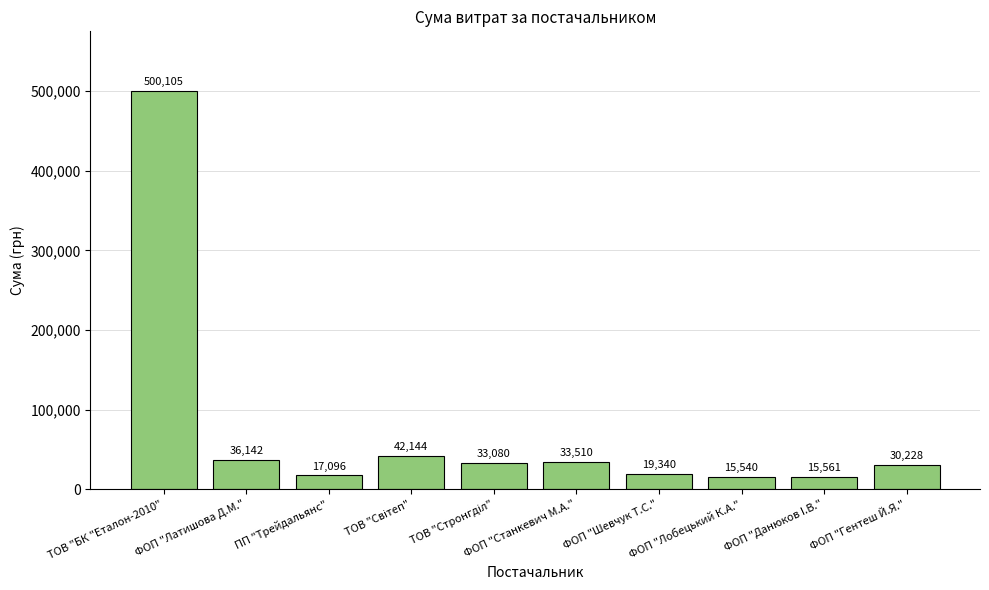

What is the average value?

74274.6